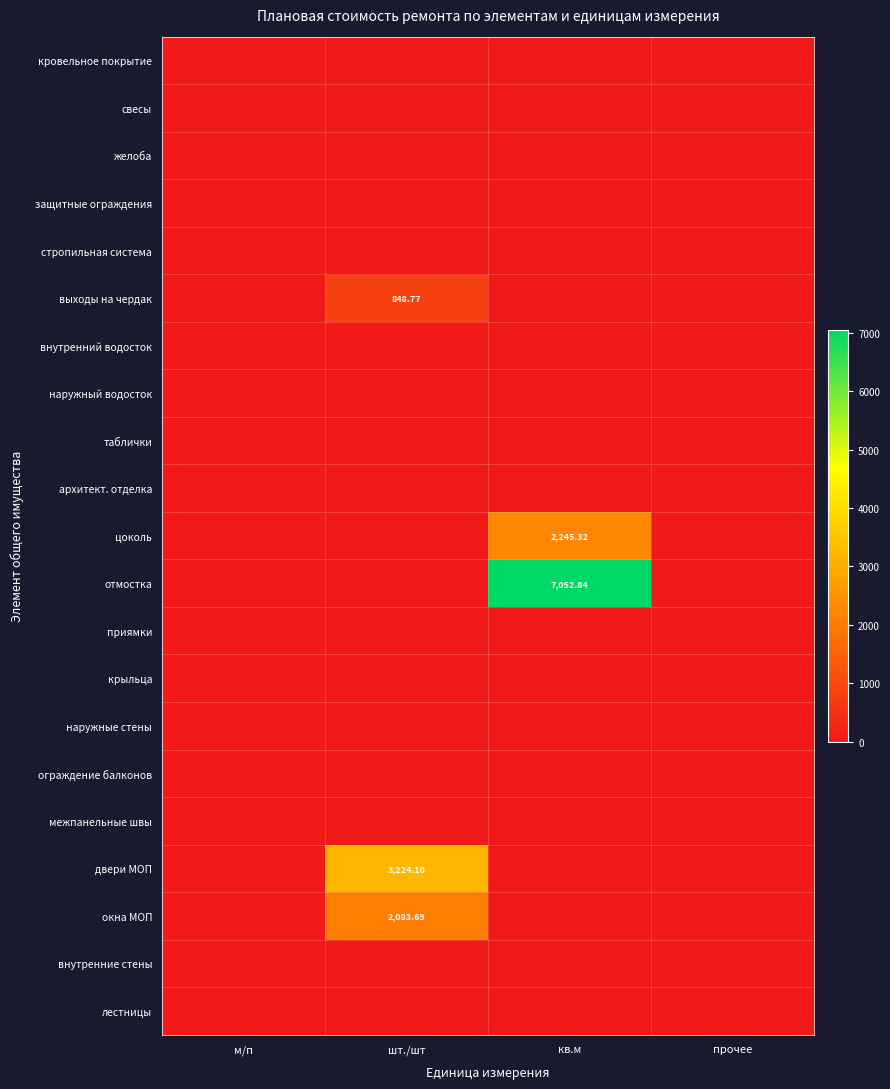

Which category has the lowest value in the таблички series?

м/п